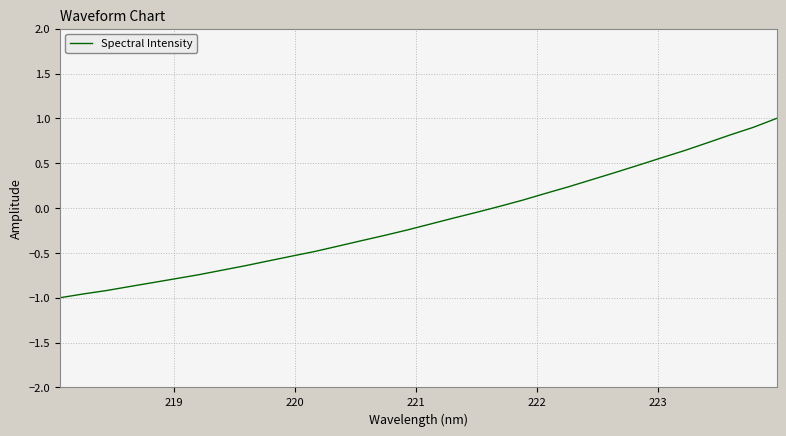

Reading right to left, extract all data points from this chart.

1.0	0.9	0.8	0.7	0.6	0.6	0.5	0.4	0.3	0.2	0.2	0.1	0.0	-0.0	-0.1	-0.2	-0.2	-0.3	-0.4	-0.4	-0.5	-0.5	-0.6	-0.6	-0.7	-0.7	-0.8	-0.8	-0.9	-0.9	-1.0	-1.0